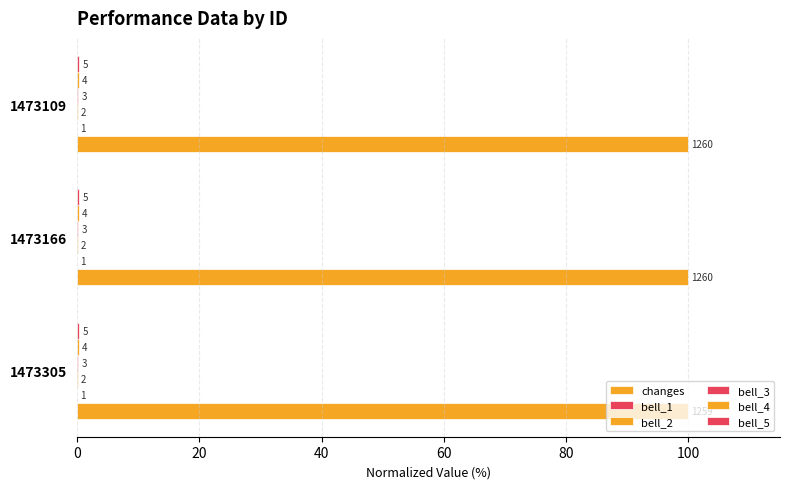

How many categories are shown in the chart?

3